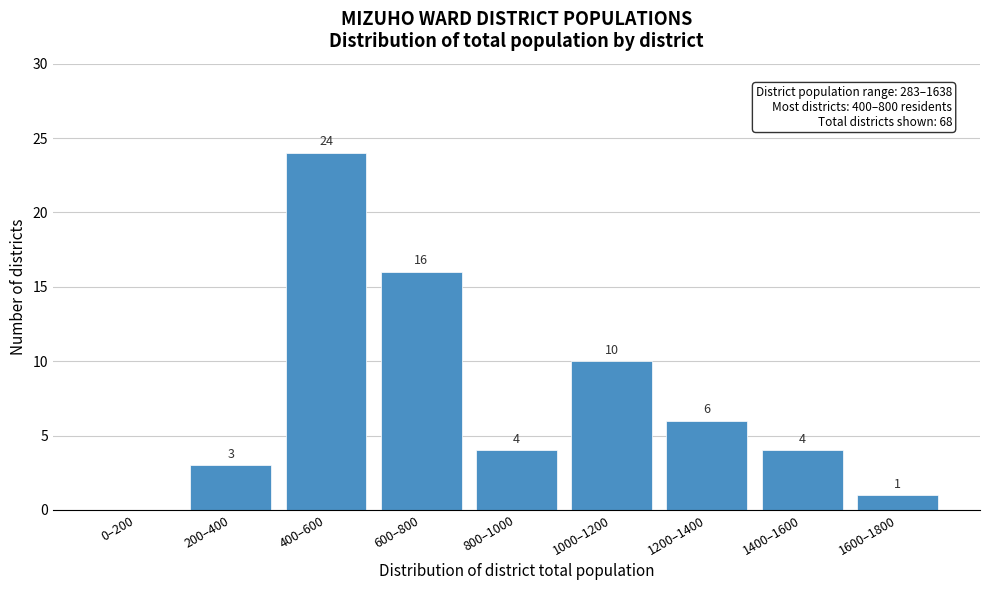

Reading left to right, list all the values displayed in this chart.

0–200=0	200–400=3	400–600=24	600–800=16	800–1000=4	1000–1200=10	1200–1400=6	1400–1600=4	1600–1800=1